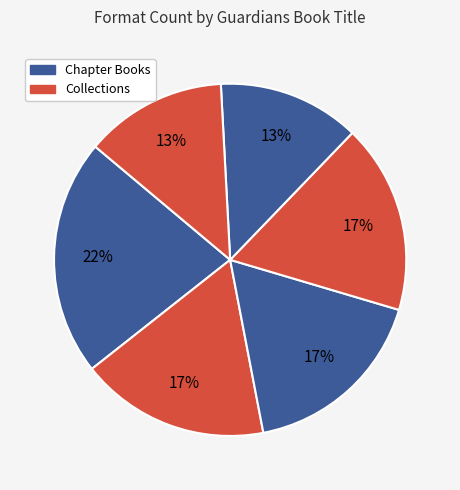

How many segments does this pie chart have?

6